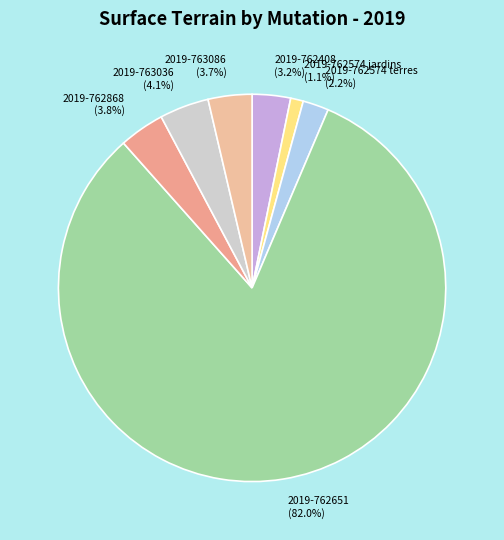

Which category accounts for the majority?

2019-762651 (82.0%)